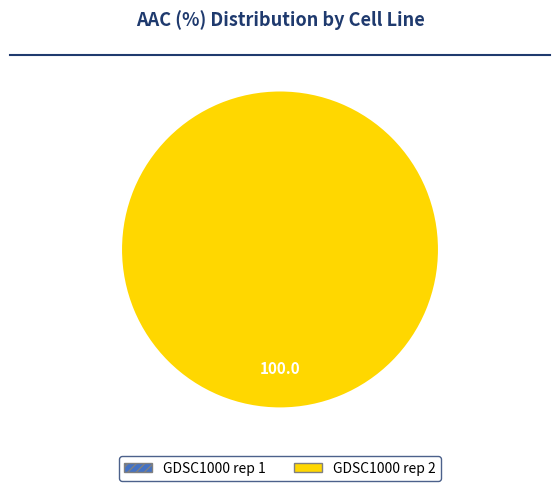

Is there a majority slice in this chart?

Yes